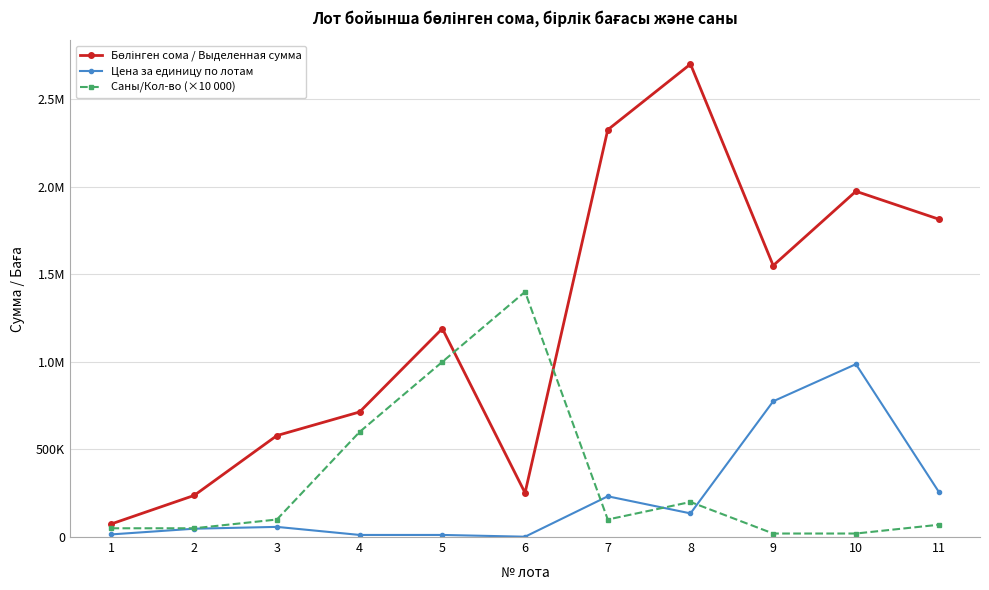

Does the chart have visible grid lines?

Yes